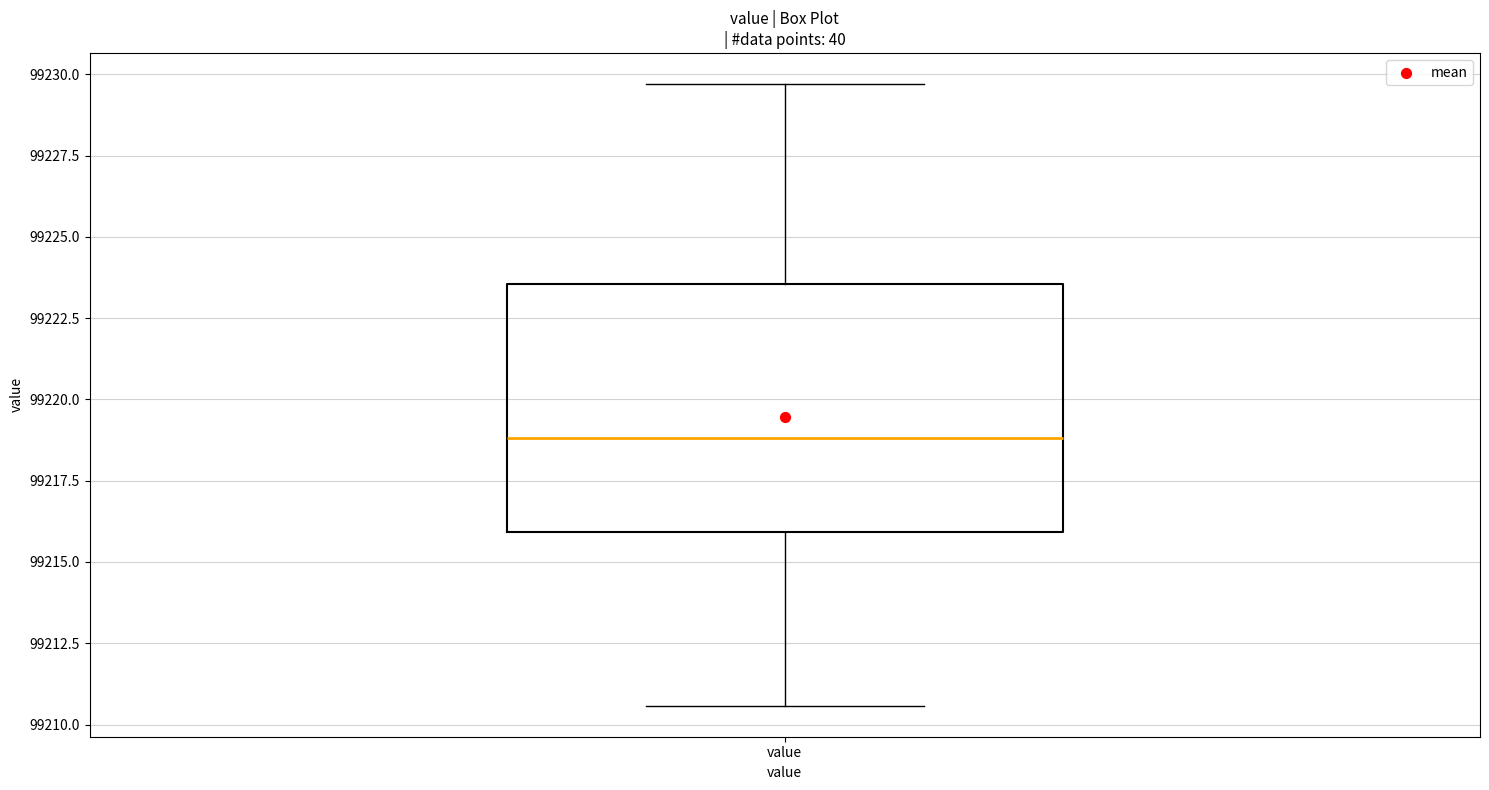

Where does the median line of the box for value sit on the y-axis? The values are not printed on the chart, so give them approximately, as read against the axis.

99219.0